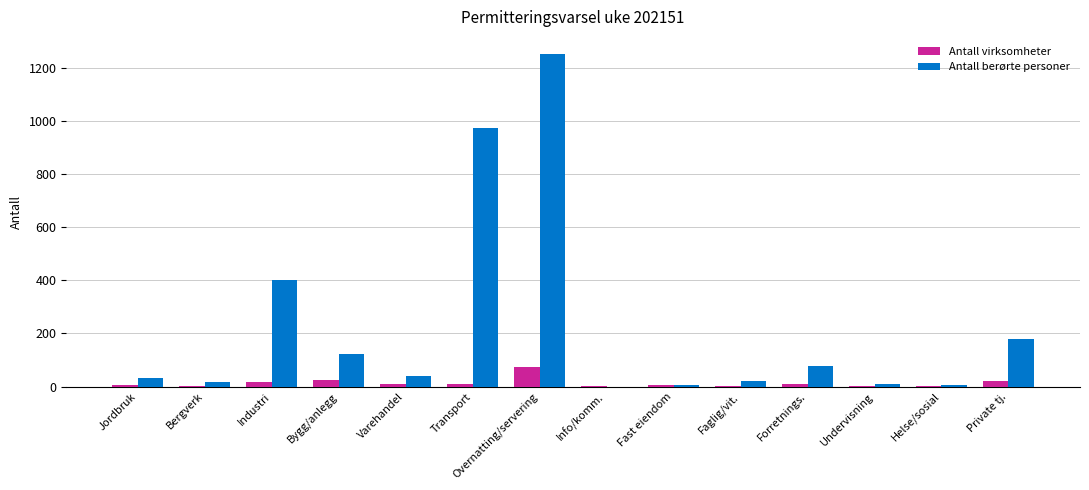

True or false: Antall berørte personer has a value of 400 at Industri.

True